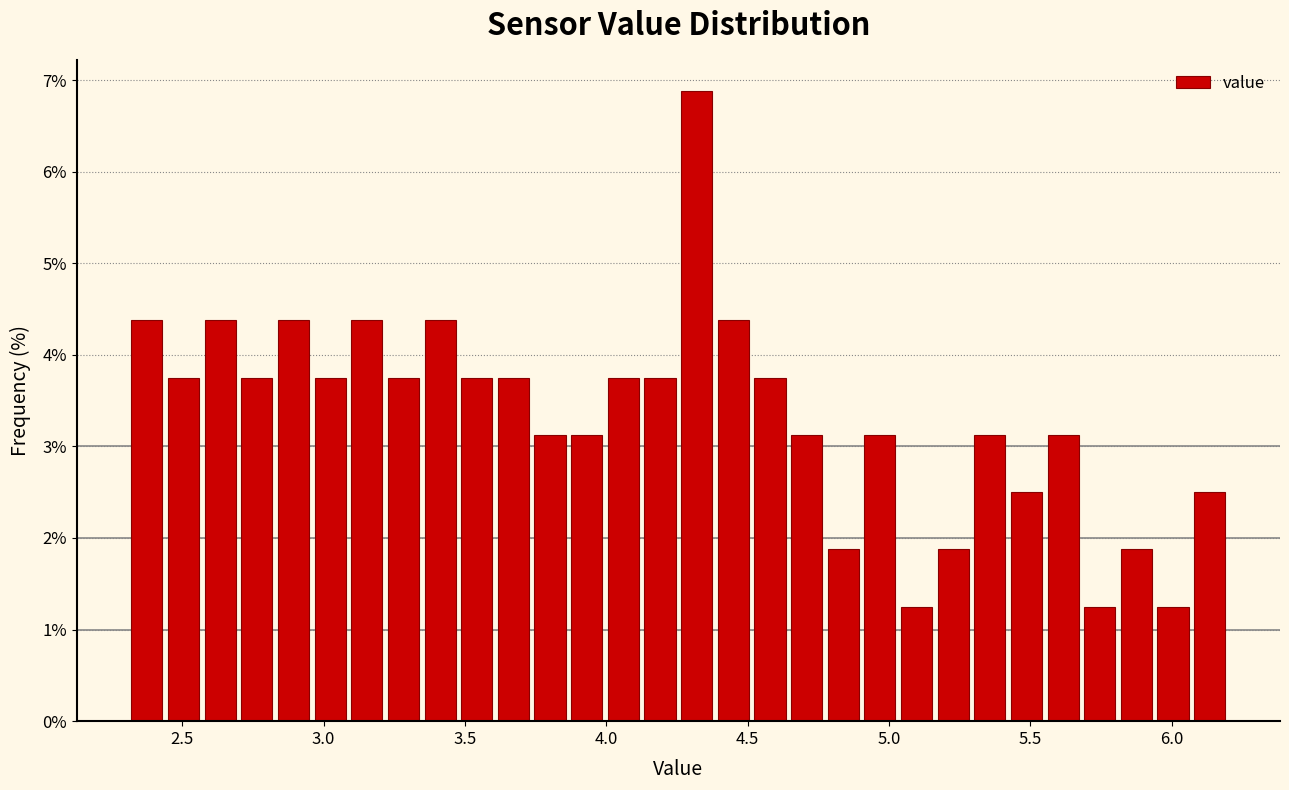

Around what value on the x-axis is the tallest bar? Give the approximate position of its centre, as read against the axis.

4.30